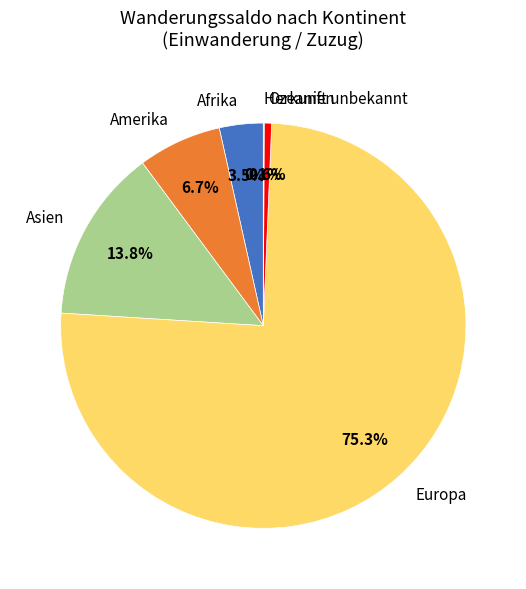

What is the ratio of the value at Asien to the value at Amerika?

2.1